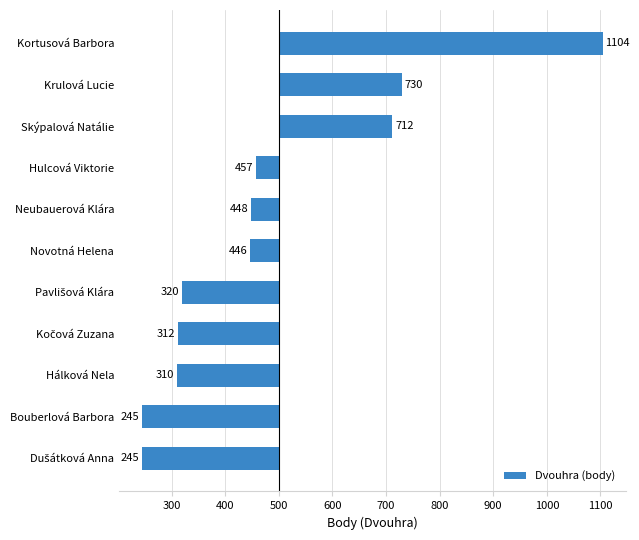

Does the chart contain any negative values?

Yes